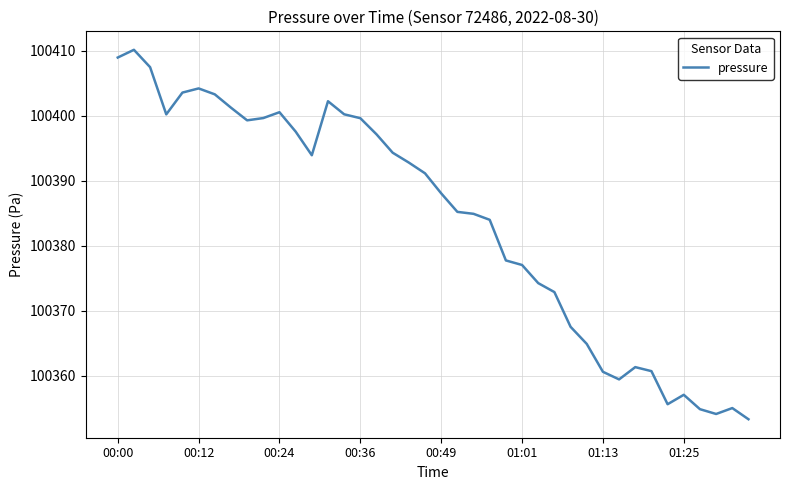

What is the smallest value displayed?

100353.3